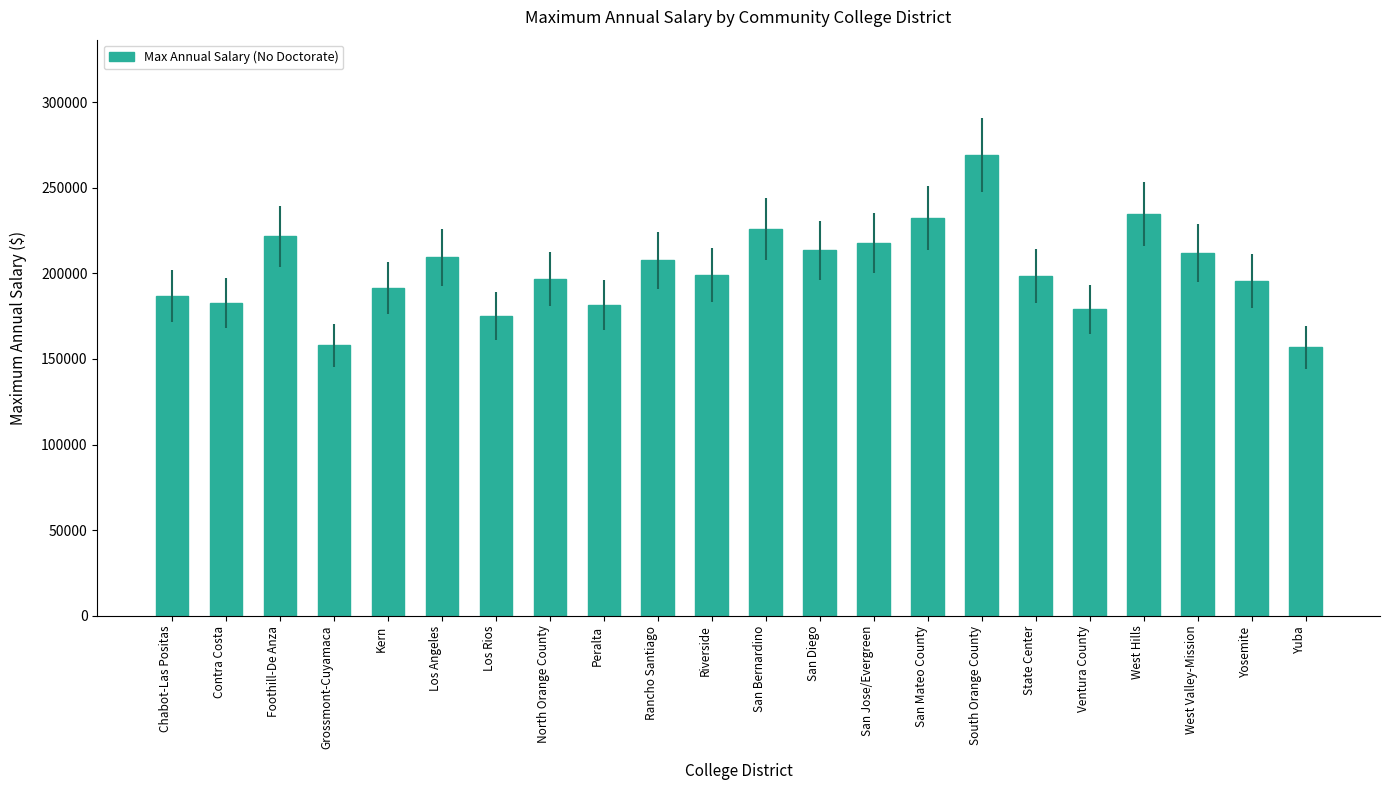

Where does the data first go above 199054?

Foothill-De Anza